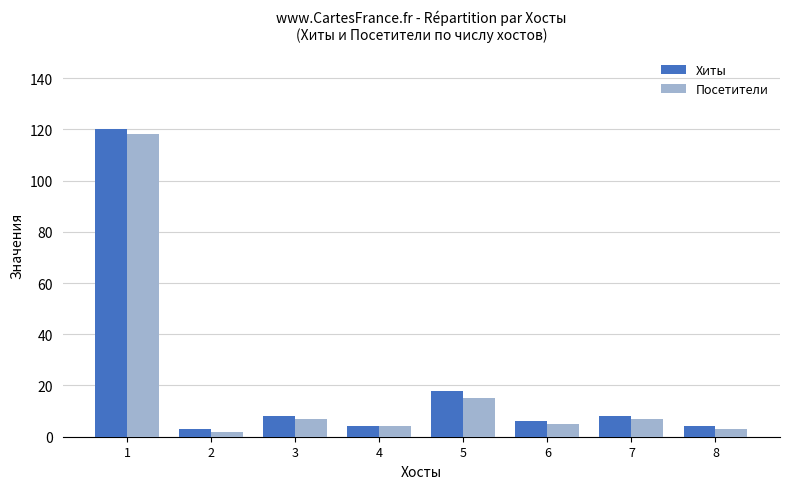

How many bars are there in each group?

2